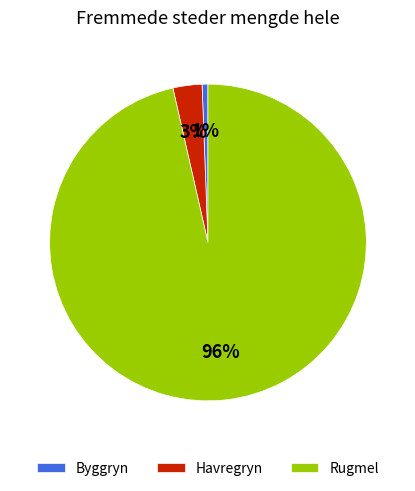

True or false: Rugmel accounts for 96% of the total.

True